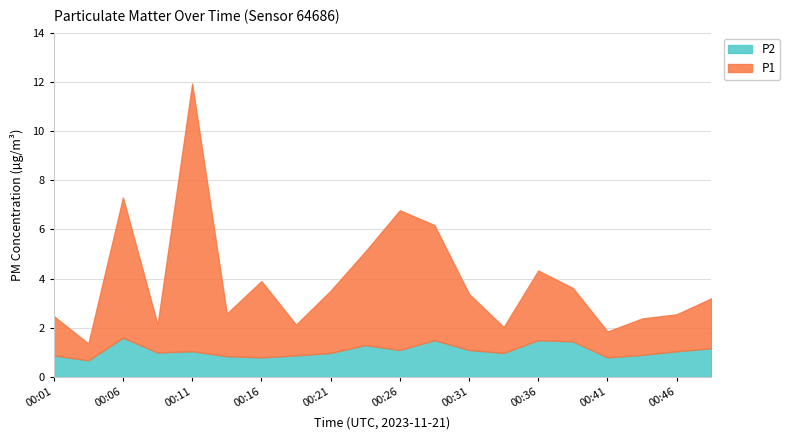

What is the value of the P1 point at the 9th from the left?

2.5